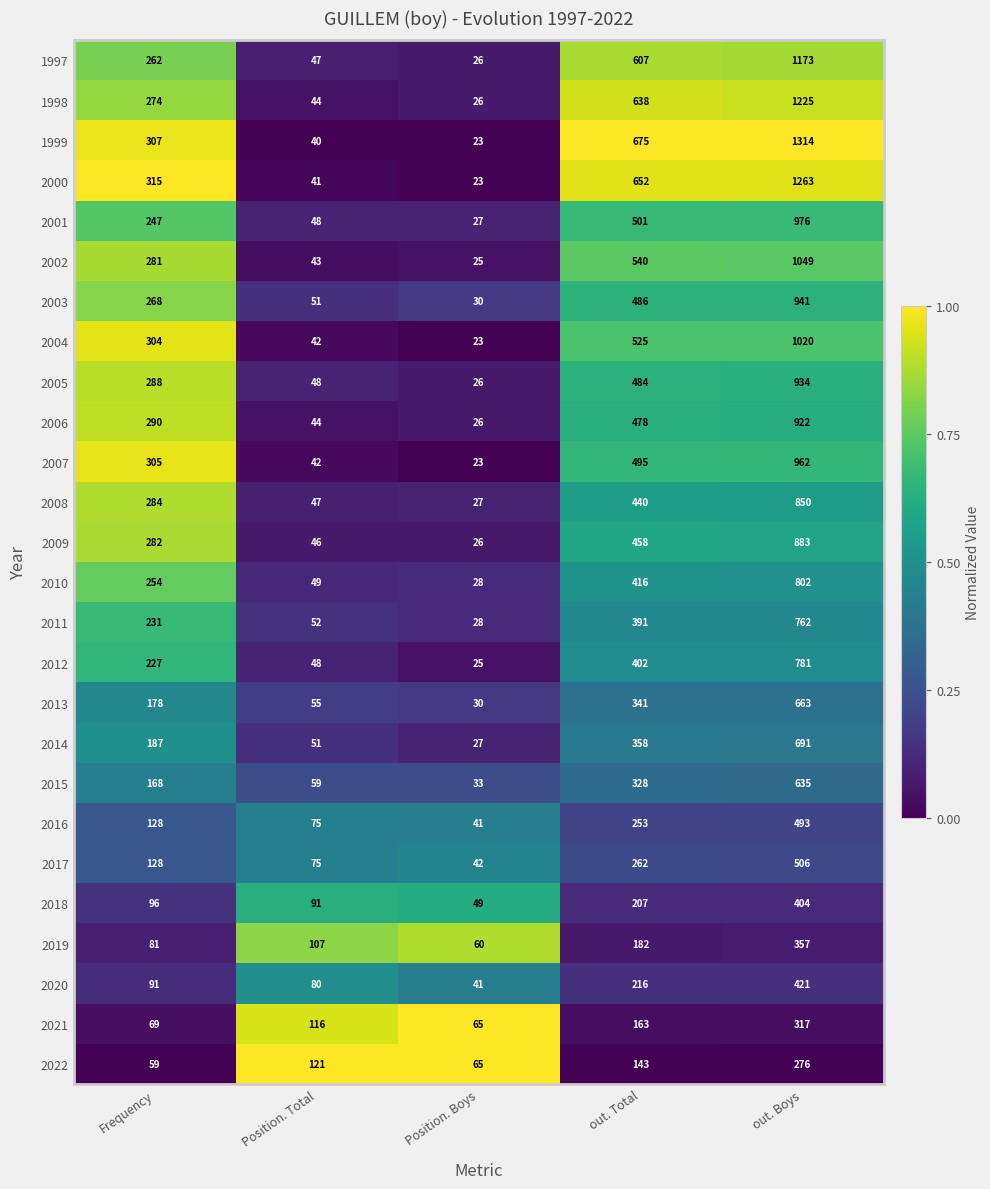

What is the difference between the highest and lowest values at out. Boys?

1038